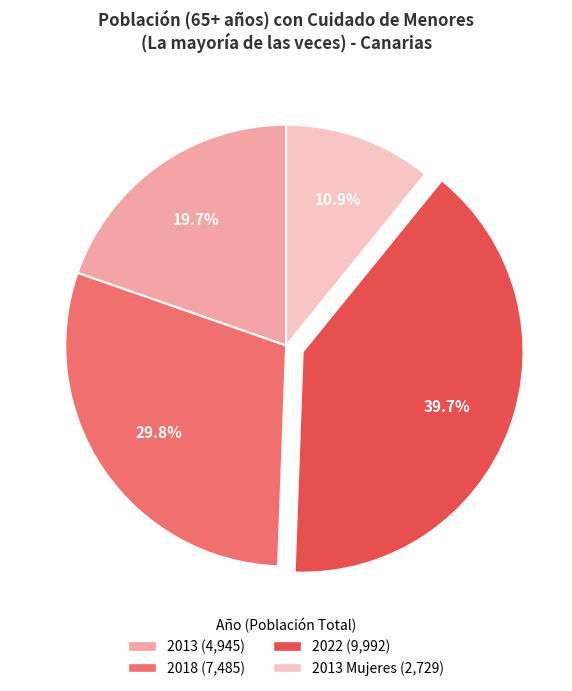

Does any single category account for the majority?

No